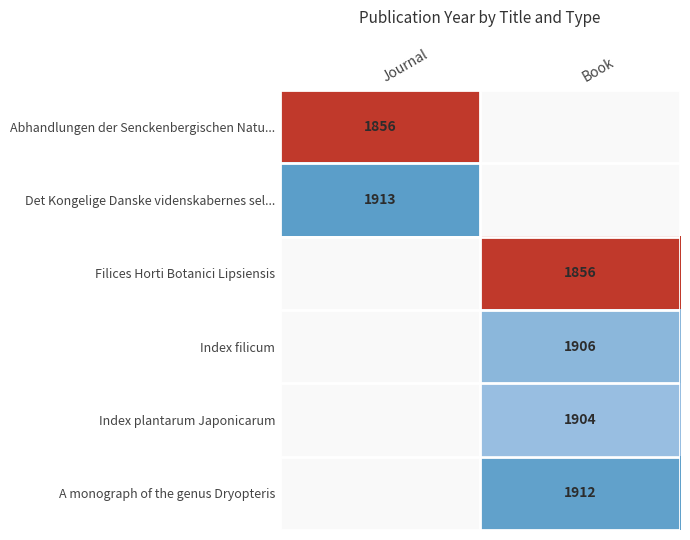

The value of A monograph of the genus Dryopteris at Book is 1912. True or false?

True